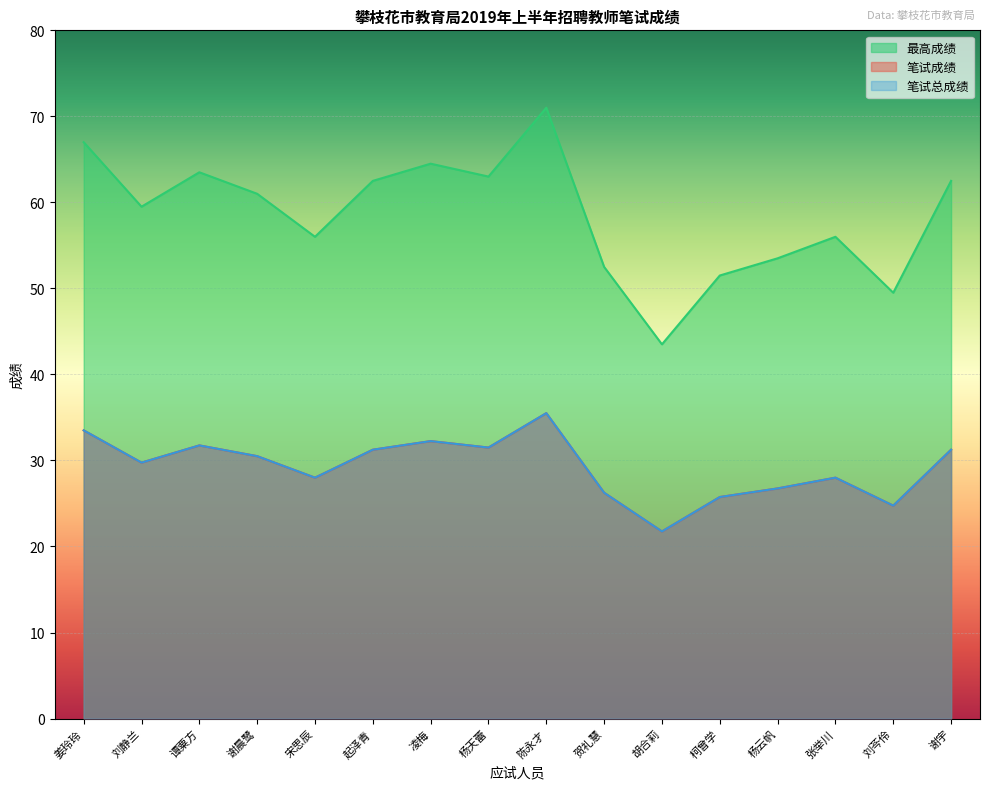

Reading left to right, what are all the values shown in this chart?

最高成绩: 67.0	59.5	63.5	61.0	56.0	62.5	64.5	63.0	71.0	52.5	43.5	51.5	53.5	56.0	49.5	62.5
笔试成绩: 33.5	29.8	31.8	30.5	28.0	31.2	32.2	31.5	35.5	26.2	21.8	25.8	26.8	28.0	24.8	31.2
笔试总成绩: 33.5	29.8	31.8	30.5	28.0	31.2	32.2	31.5	35.5	26.2	21.8	25.8	26.8	28.0	24.8	31.2